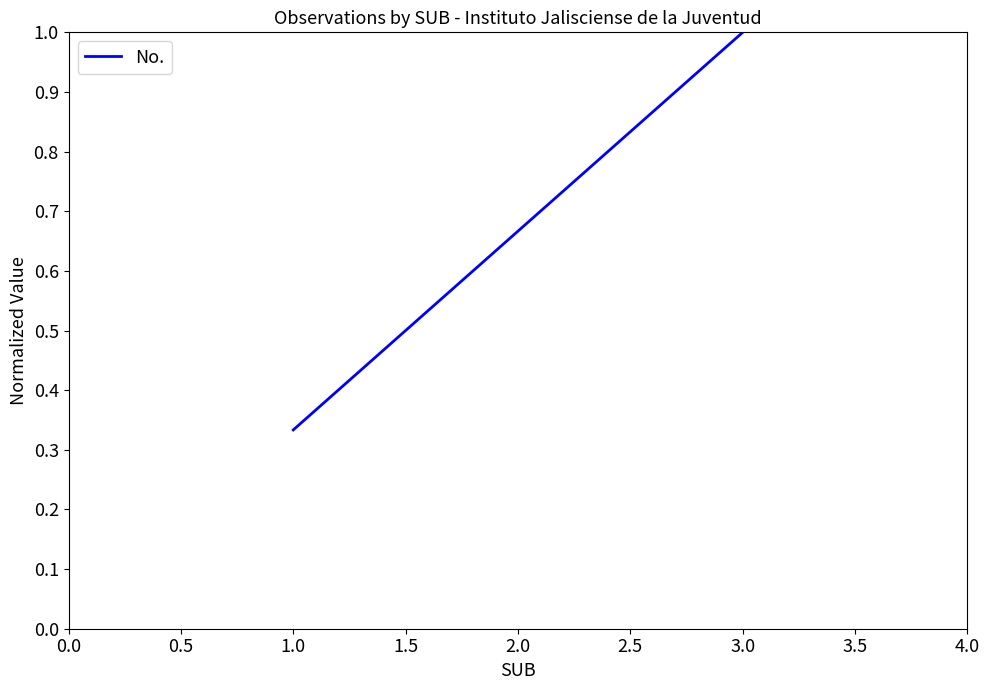

What is the sum of the values at 3.0 and 2.0?

1.7